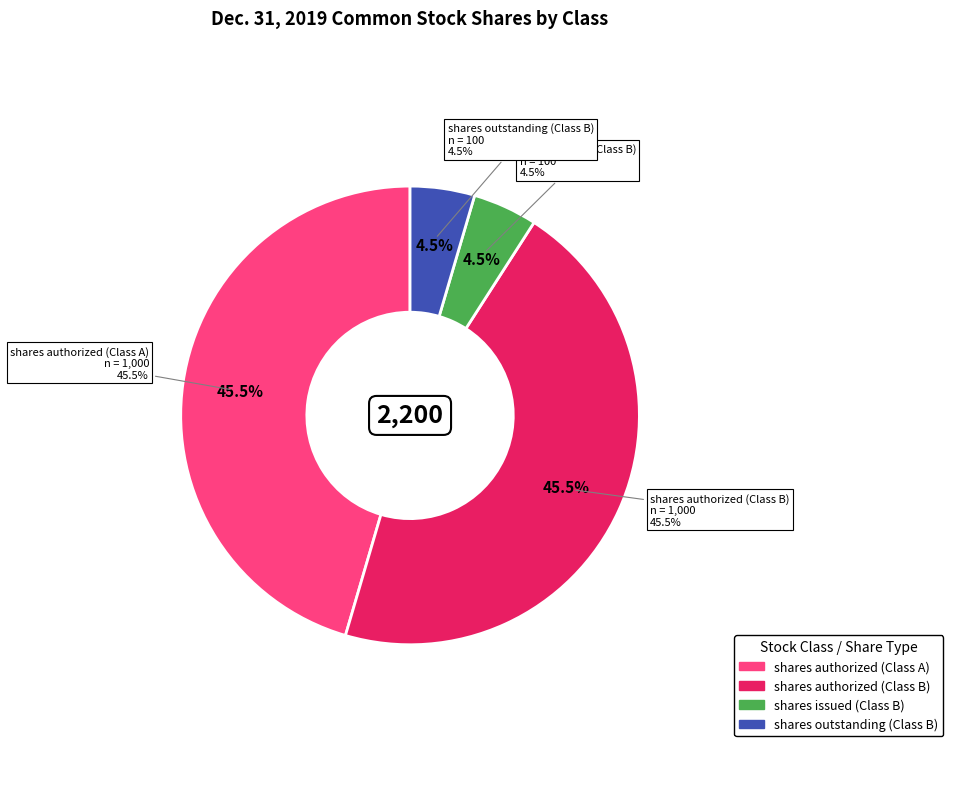

Which slice is the largest?

shares authorized (Class A)